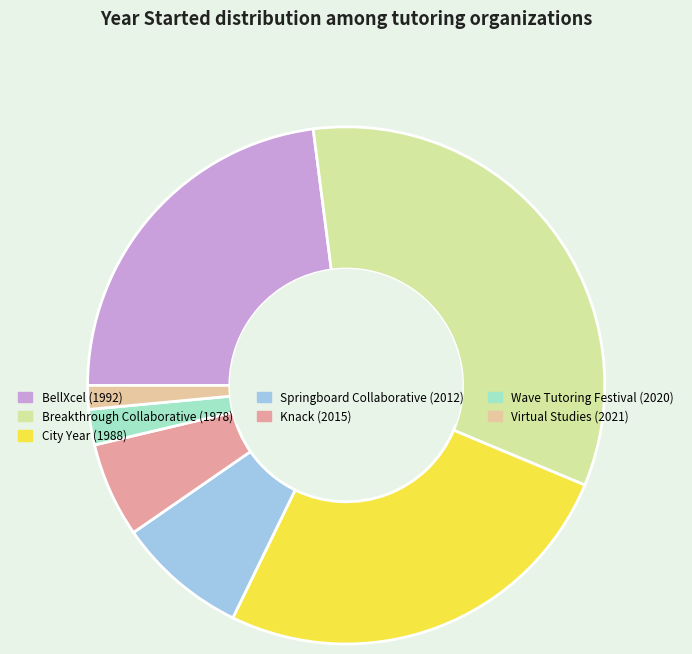

Rank the categories by value from highest to lowest.

Breakthrough Collaborative, City Year, BellXcel, Springboard Collaborative, Knack, Wave Tutoring Festival, Virtual Studies